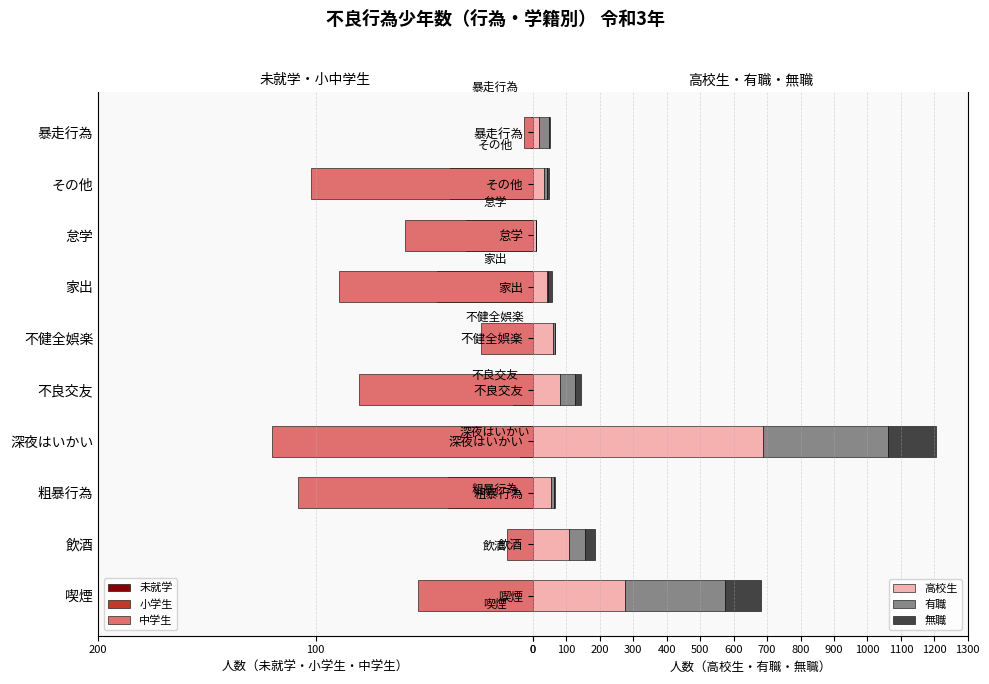

What is the highest value of the 高校生 series?

689